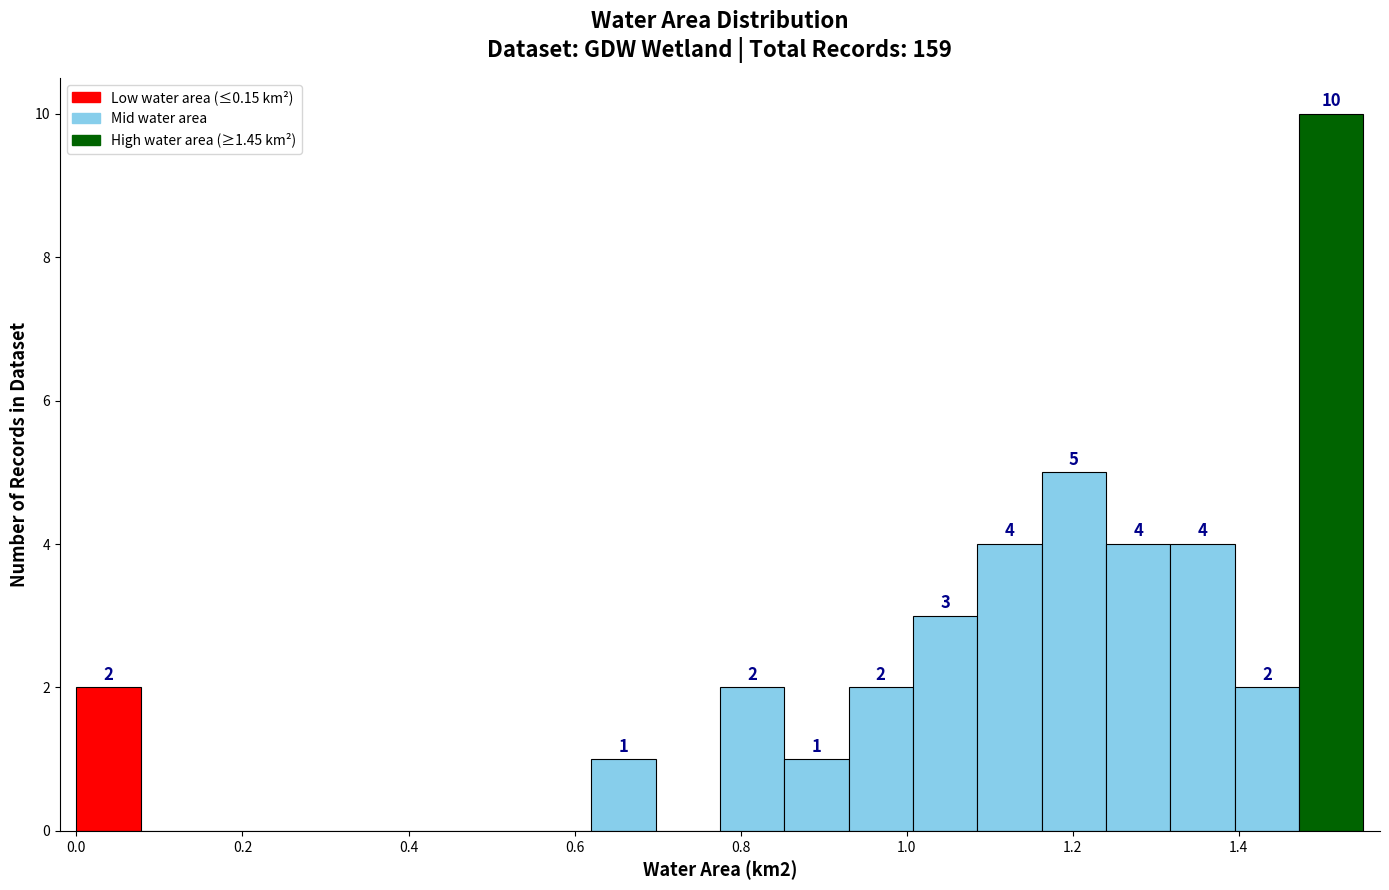

Around what value on the x-axis is the tallest bar? Give the approximate position of its centre, as read against the axis.

1.52